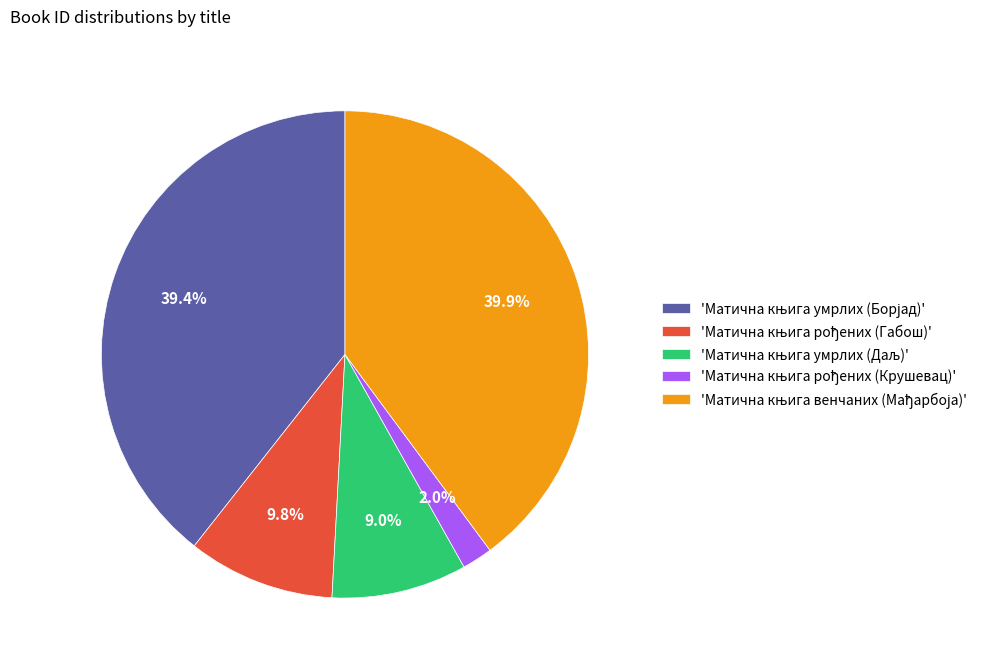

Does any single category account for the majority?

No